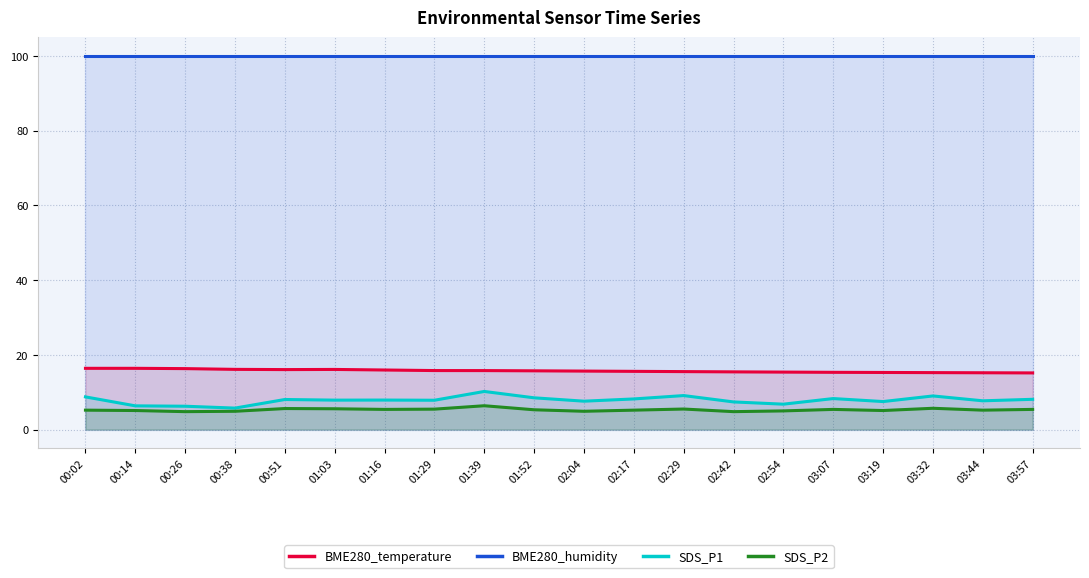

What is the maximum value shown in the chart?

100.0